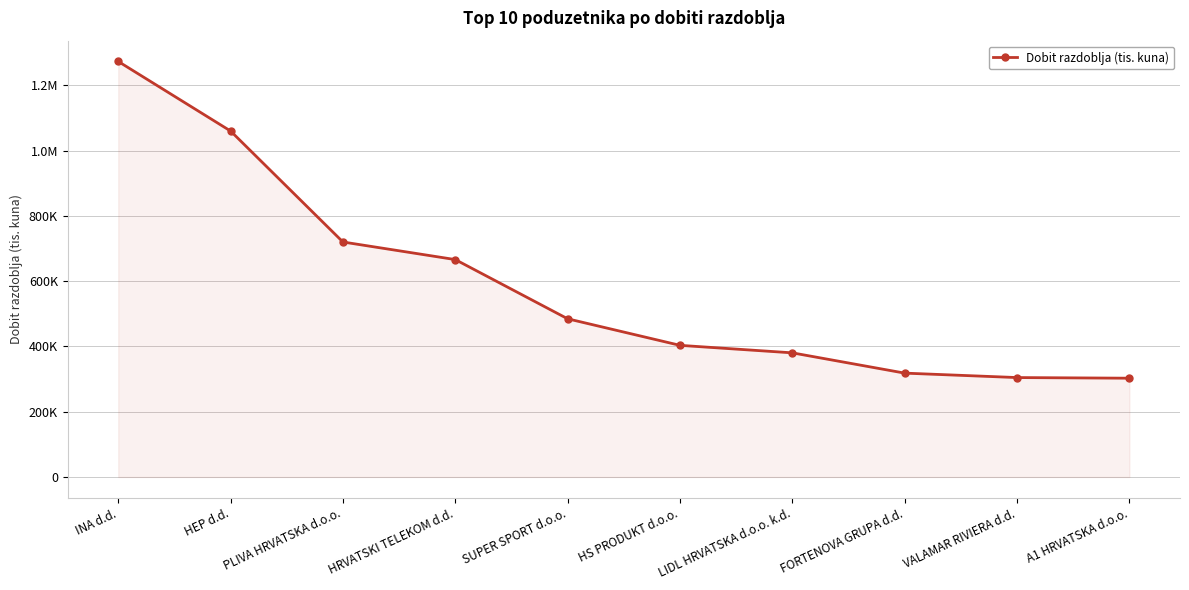

At which label is the value closest to 787991?

PLIVA HRVATSKA d.o.o.